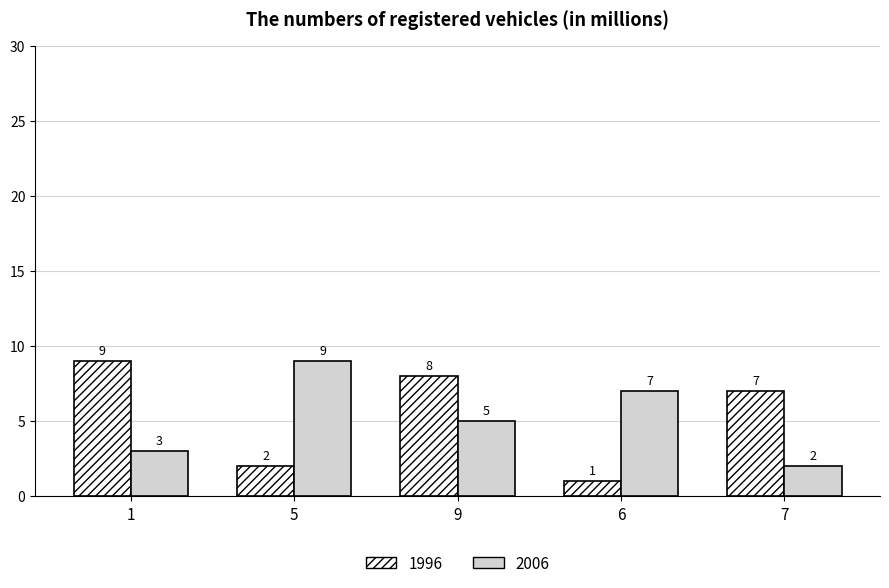

Which series has the largest total across all categories?

1996